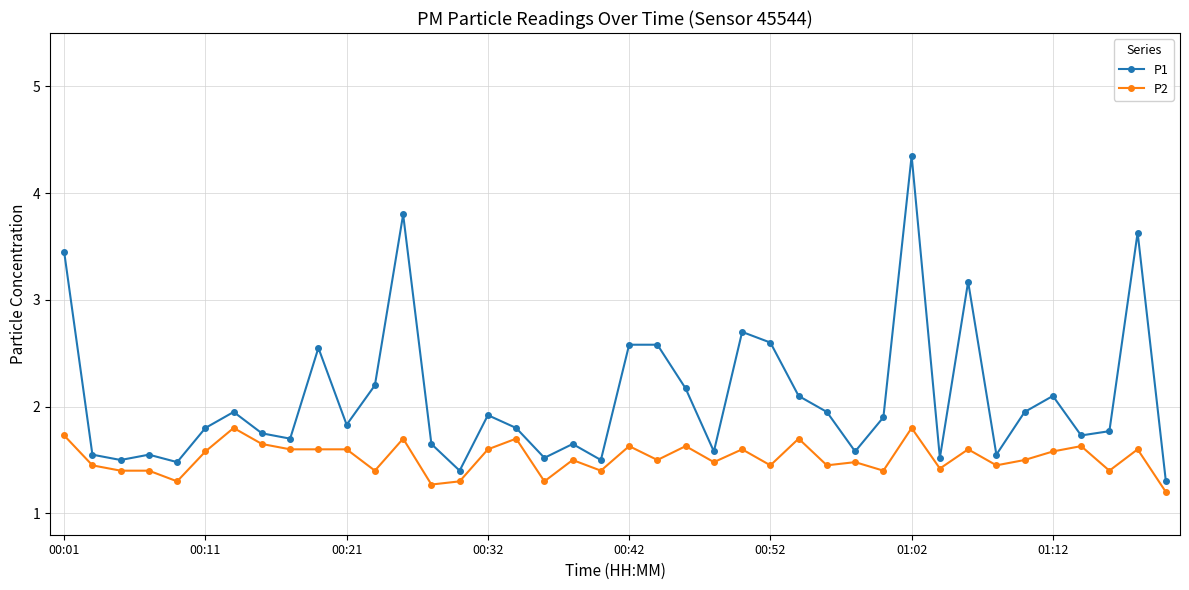

True or false: P2 and P1 cross at least once.

False